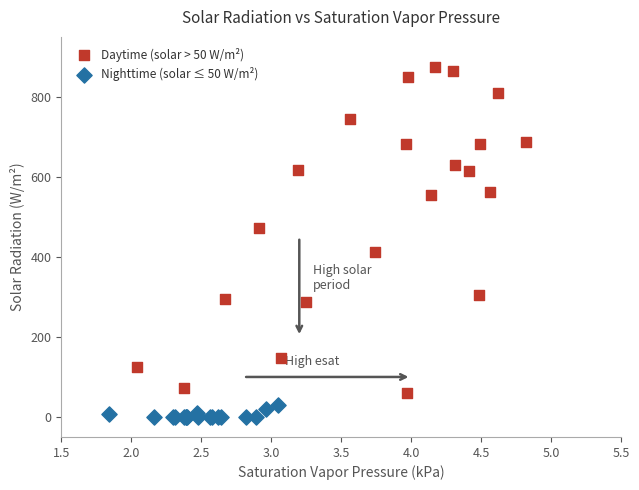

Which series reaches the minimum Y coordinate?

Nighttime (solar ≤ 50 W/m²)